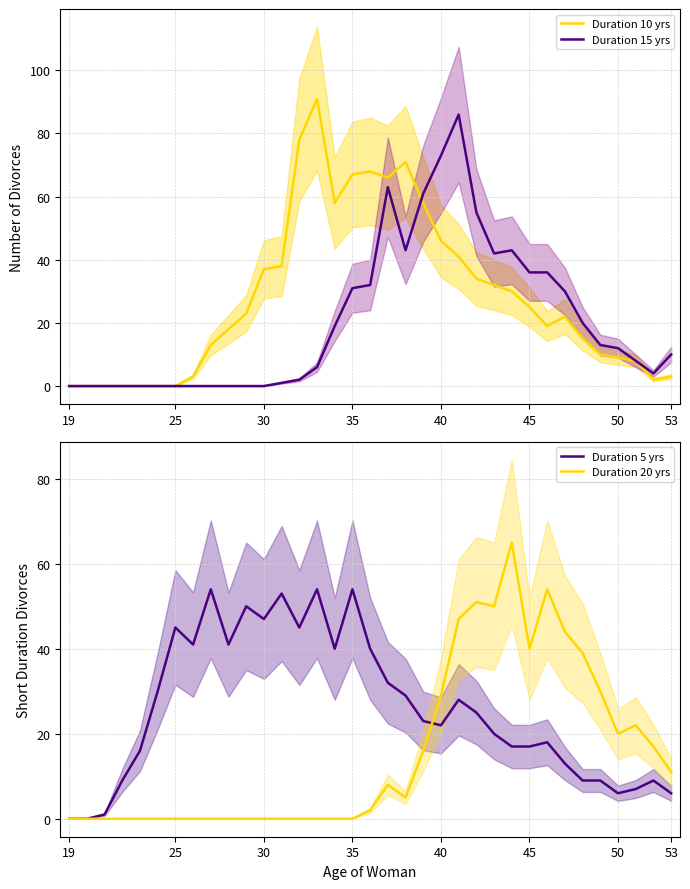

Reading left to right, extract all data points from this chart.

Duration 10 yrs: 0	0	0	0	0	0	0	3	13	18	23	37	38	78	91	58	67	68	66	71	58	46	41	34	32	30	25	19	22	15	10	9	8	2	3
Duration 15 yrs: 0	0	0	0	0	0	0	0	0	0	0	0	1	2	6	19	31	32	63	43	61	73	86	55	42	43	36	36	30	20	13	12	8	4	10
Duration 5 yrs: 0	0	1	9	16	30	45	41	54	41	50	47	53	45	54	40	54	40	32	29	23	22	28	25	20	17	17	18	13	9	9	6	7	9	6
Duration 20 yrs: 0	0	0	0	0	0	0	0	0	0	0	0	0	0	0	0	0	2	8	5	16	29	47	51	50	65	40	54	44	39	30	20	22	17	11